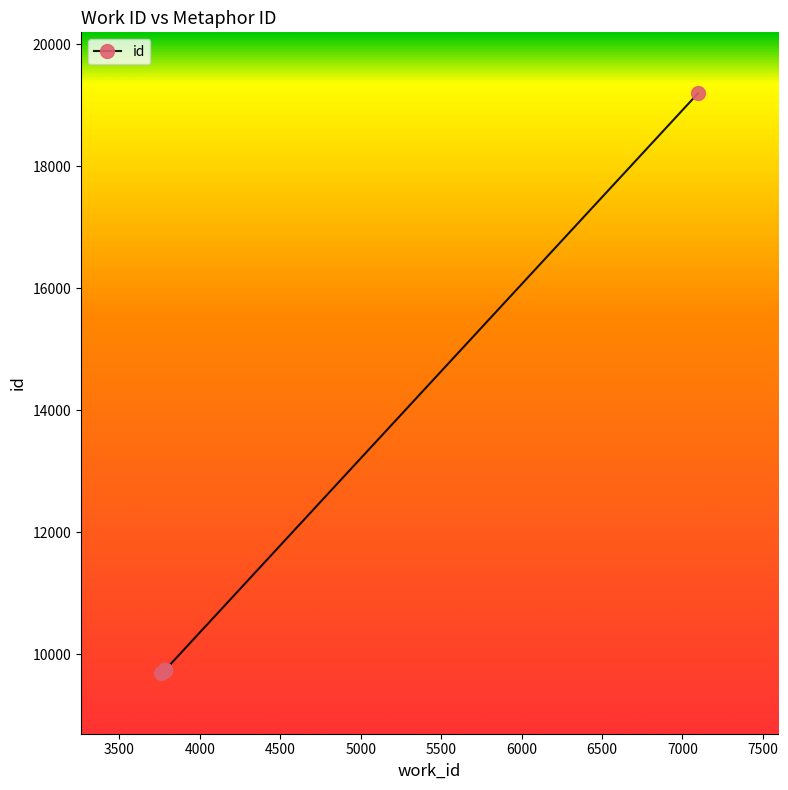

Reading left to right, transcribe all the data shown in this chart.

3762=9699	3769=9717	3787=9739	3781=9742	3782=9743	3783=9744	3784=9745	3785=9746	3786=9747	7097=19197